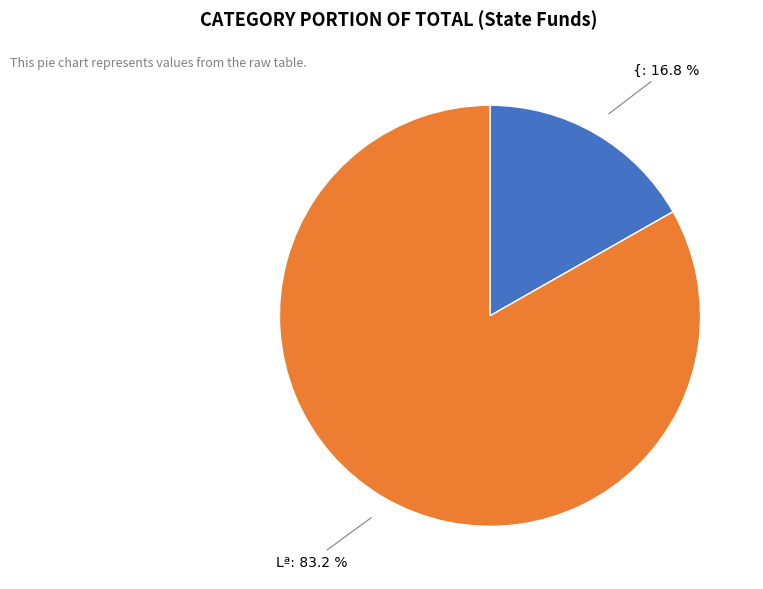

Is there any slice that represents more than half of the pie?

Yes